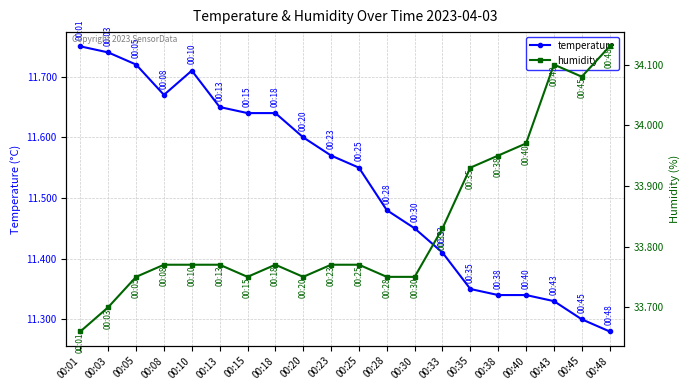

What value does the temperature series have at 00:08?

11.7